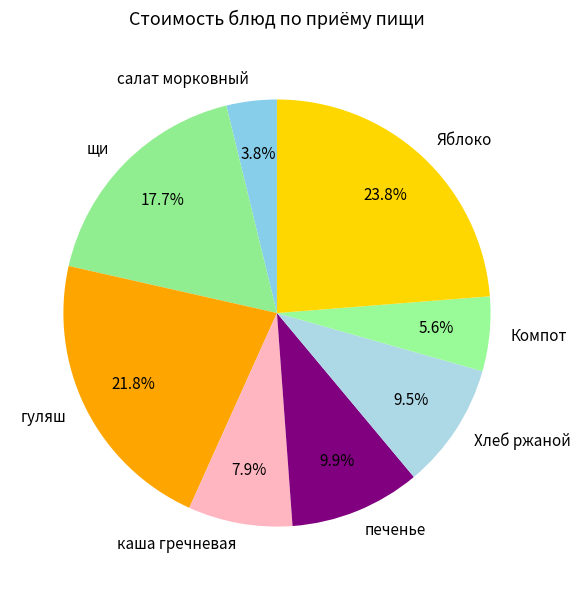

True or false: щи accounts for 18% of the total.

True